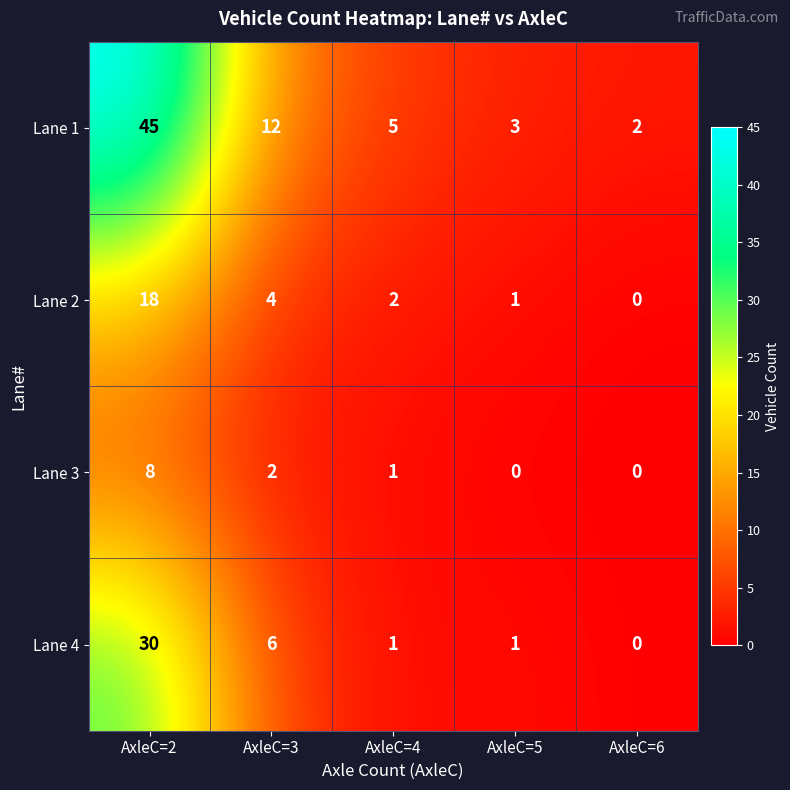

Is the value of Lane 2 at AxleC=2 greater than the value of Lane 3 at AxleC=2?

Yes